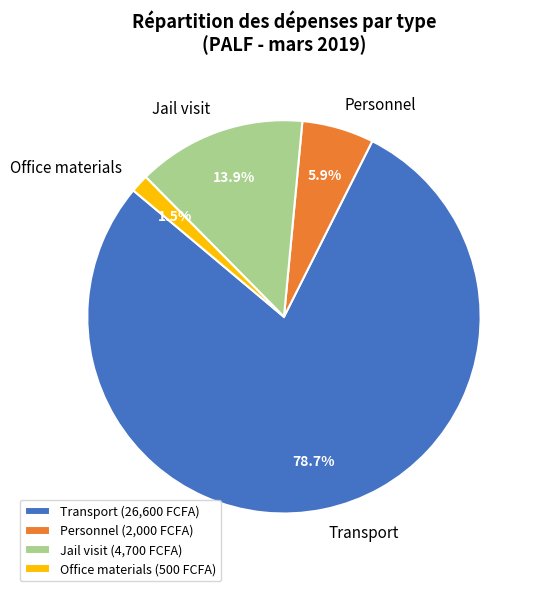

Count the number of slices in the pie.

4